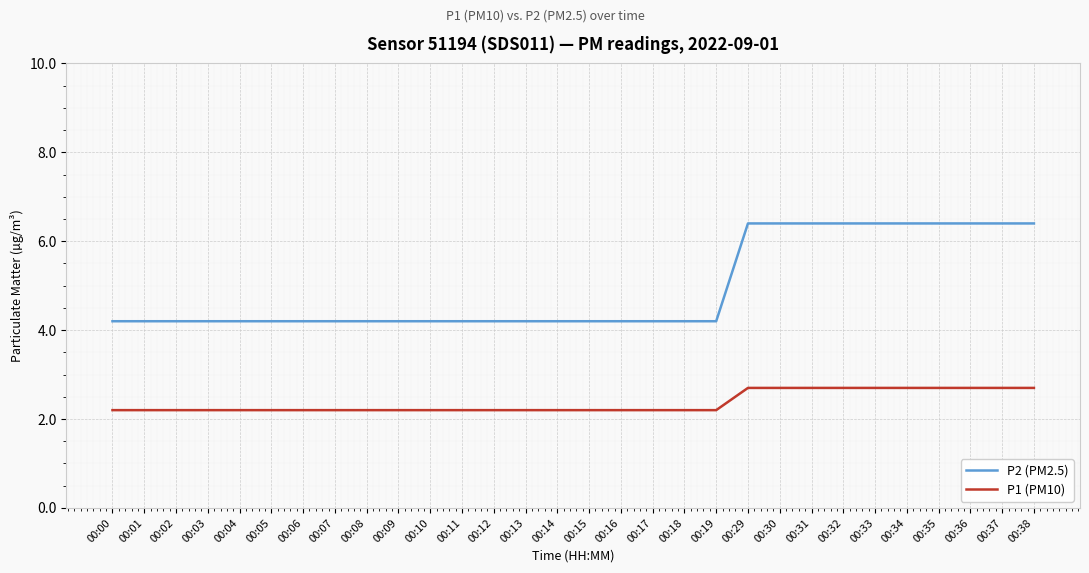

What are all the series names shown in the legend?

P2 (PM2.5), P1 (PM10)